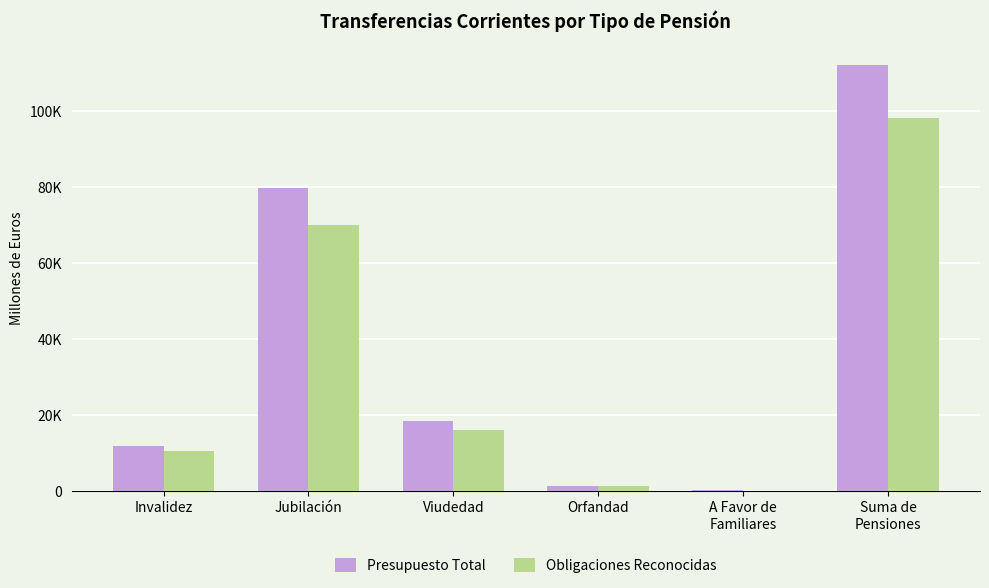

What is the total value across all series at Invalidez?

22549.9